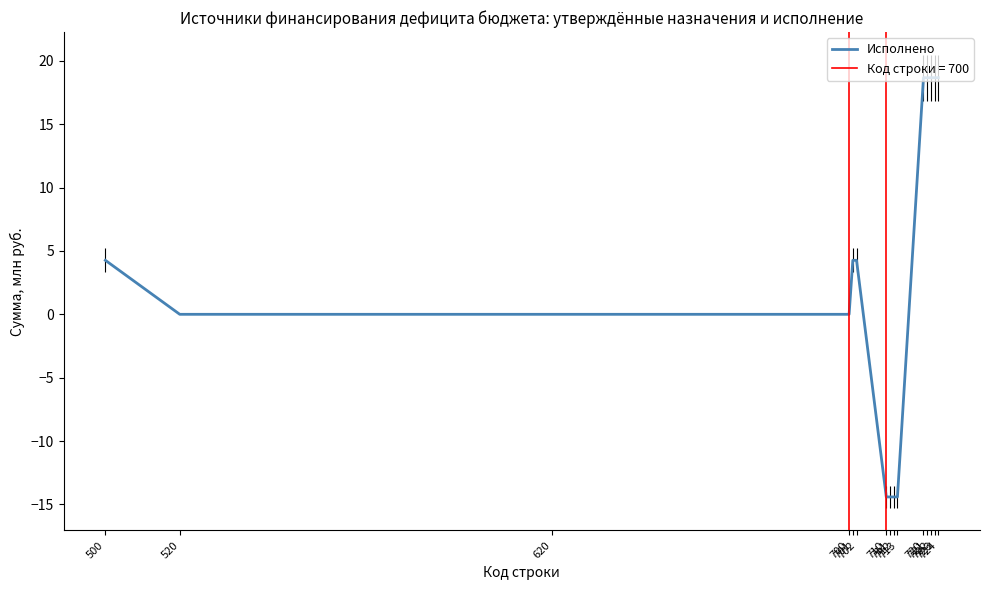

Rank the categories by value from highest to lowest.

720, 721, 722, 723, 724, 500, 701, 702, 520, 620, 700, 710, 711, 712, 713